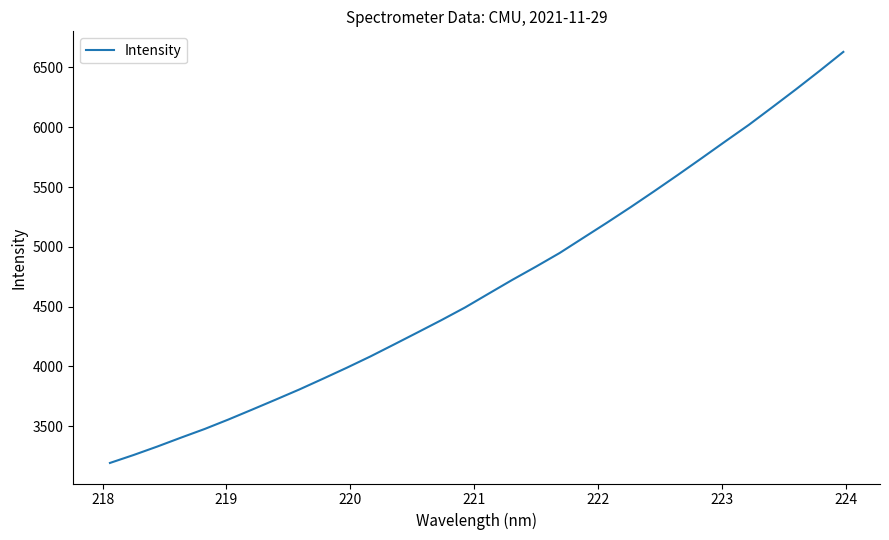

What is the minimum value shown in the chart?

3193.4